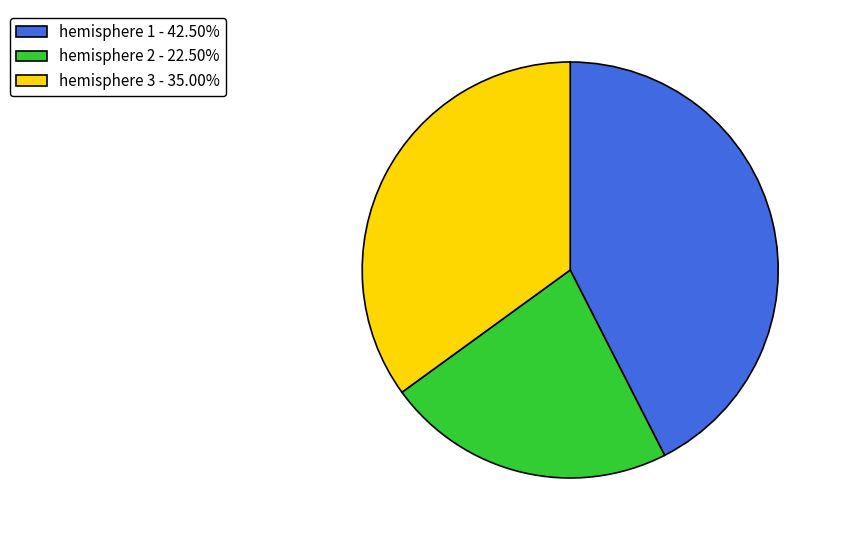

What is the ratio of the value at hemisphere 2 - 22.50% to the value at hemisphere 1 - 42.50%?

0.5